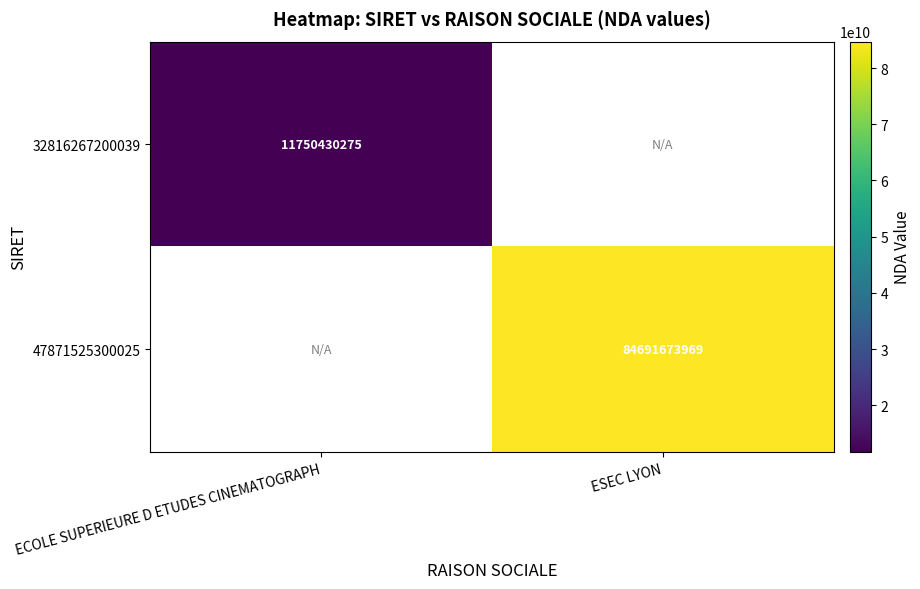

True or false: 32816267200039 has a value of 20842900464 at ECOLE SUPERIEURE D ETUDES CINEMATOGRAPH.

False